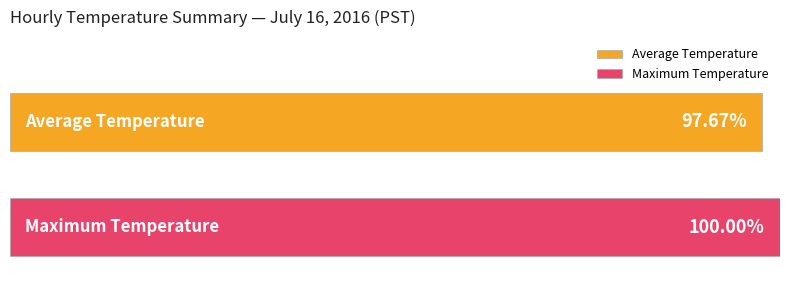

Which series has the largest range (max minus min)?

Average Temperature